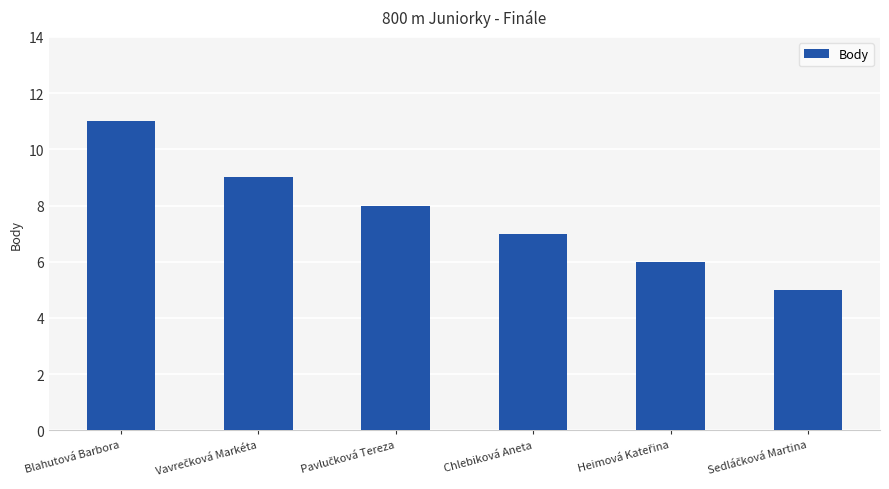

Reading right to left, extract all data points from this chart.

5	6	7	8	9	11